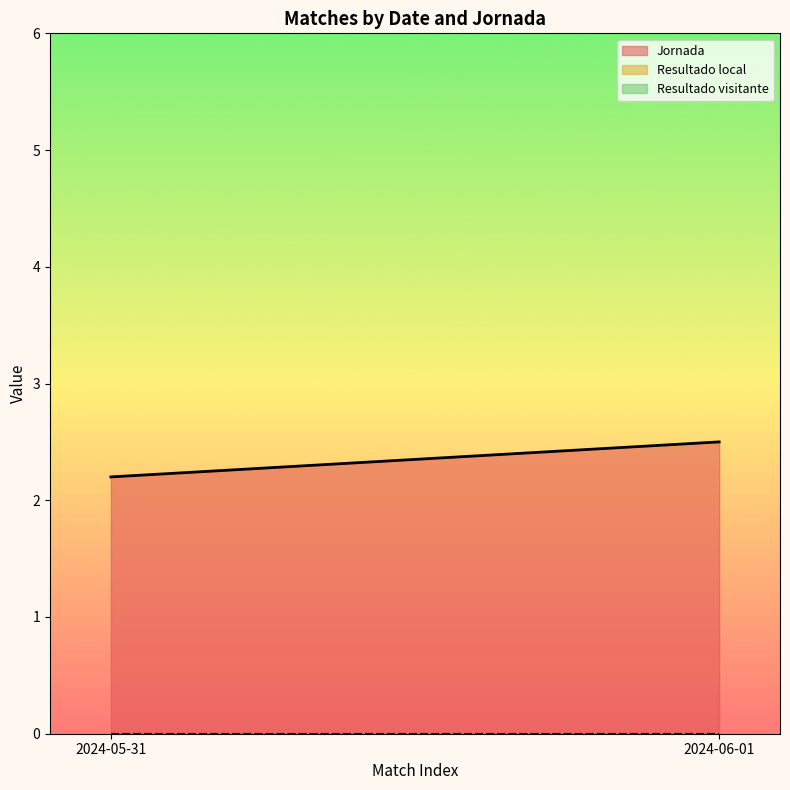

Rank the categories by Jornada value from lowest to highest.

2024-05-31, 2024-06-01